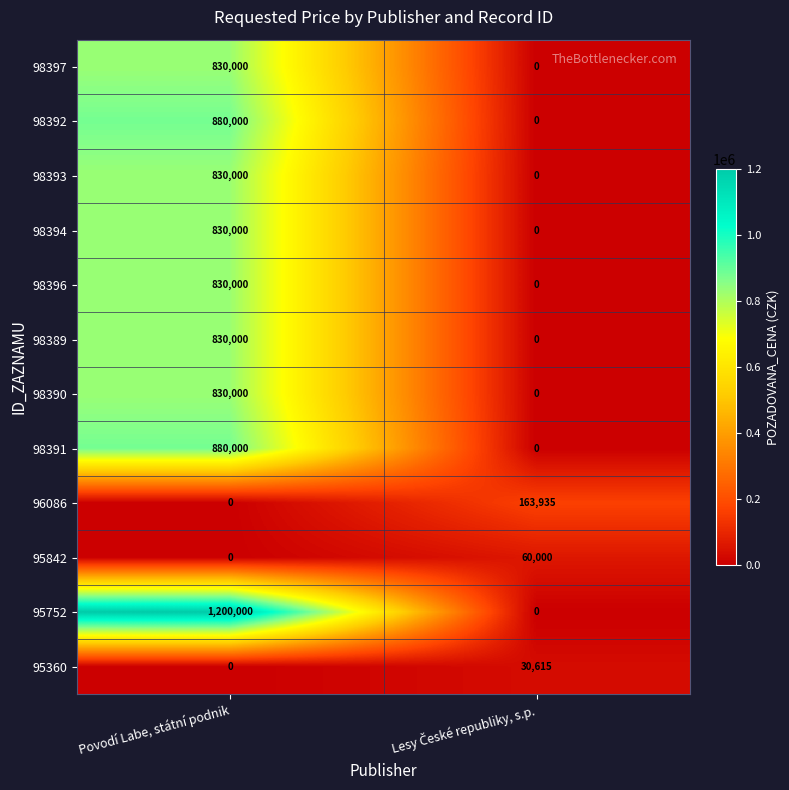

Which series has the largest total across all categories?

95752